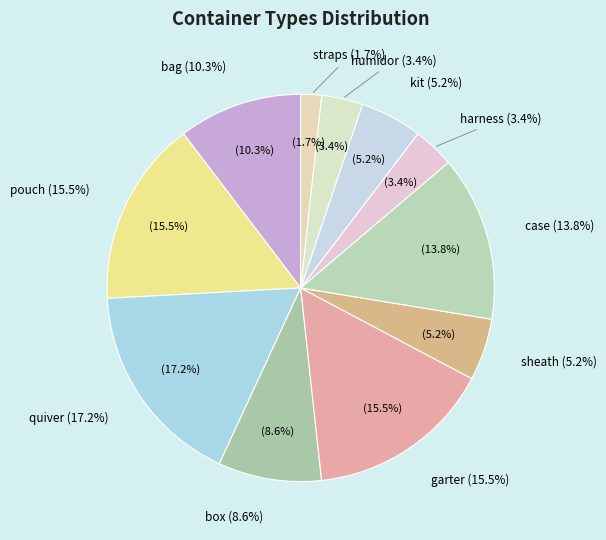

To the nearest percent, what portion does harness represent?

3%